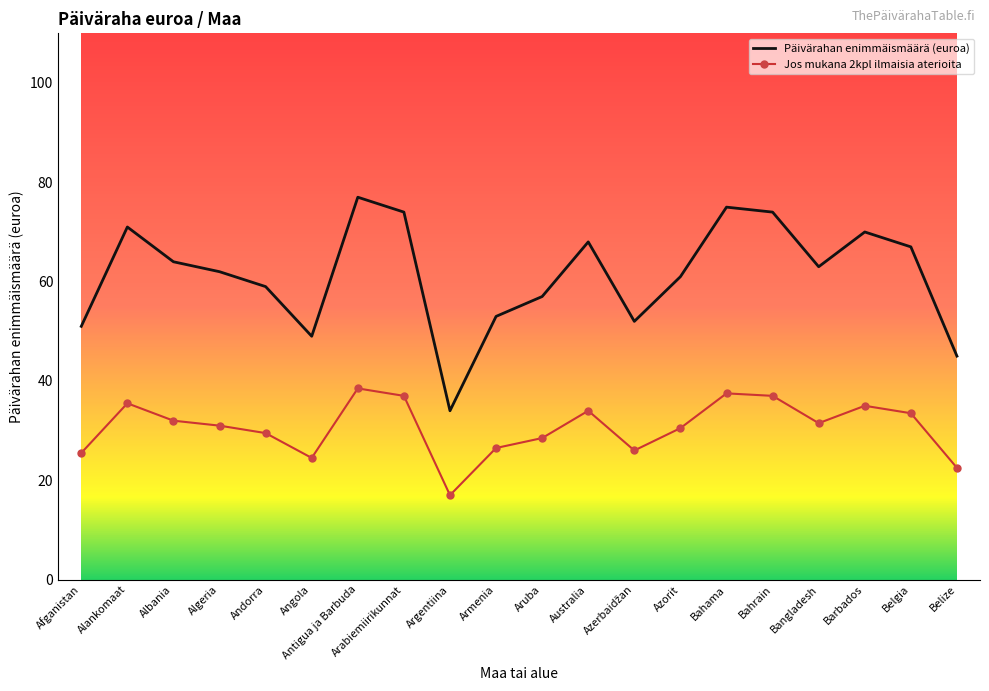

Which series changed the most between Afganistan and Bahama?

Päivärahan enimmäismäärä (euroa)